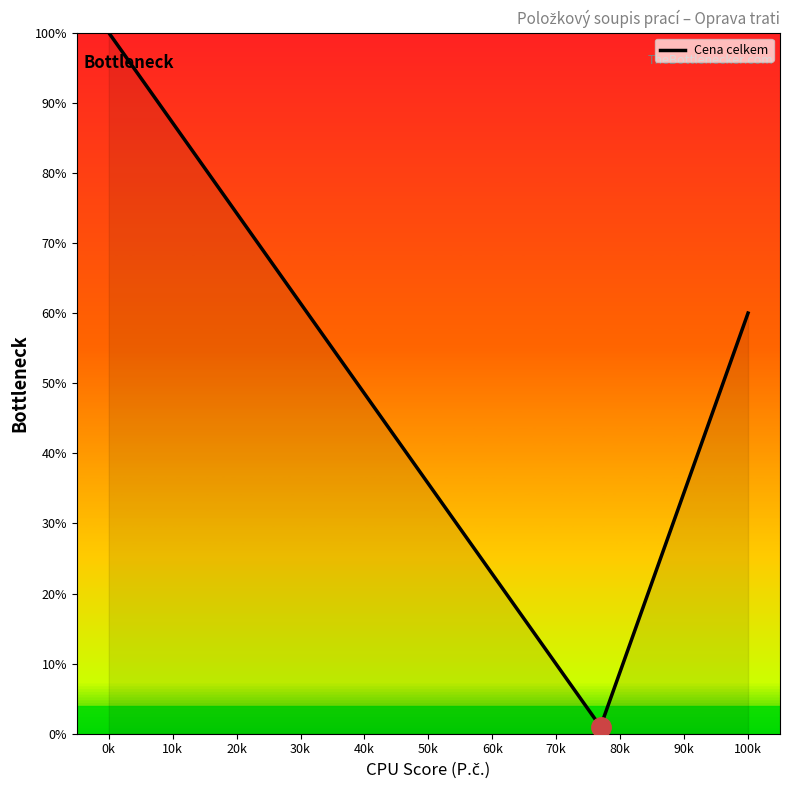

What is the smallest value displayed?

1.0